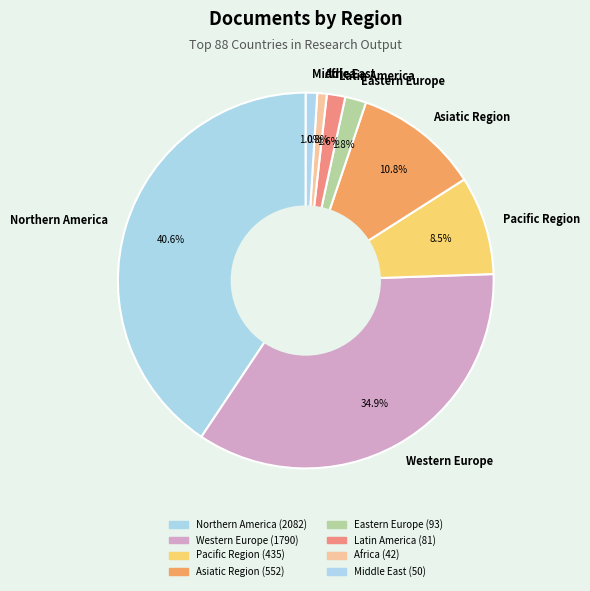

What is the ratio of the value at Asiatic Region to the value at Pacific Region?

1.3